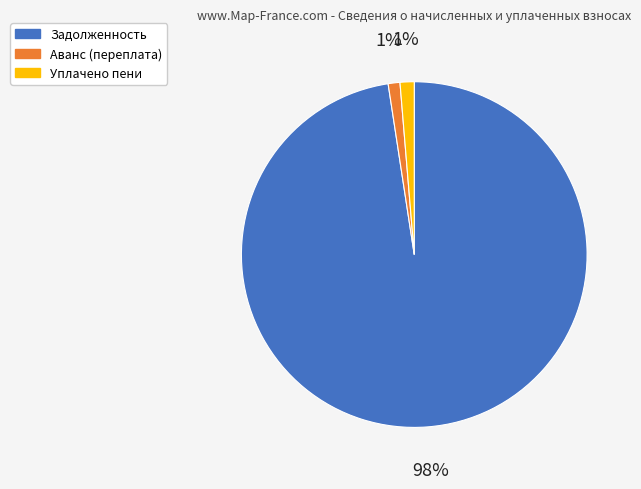

What percentage is the Задолженность slice, to the nearest percent?

98%